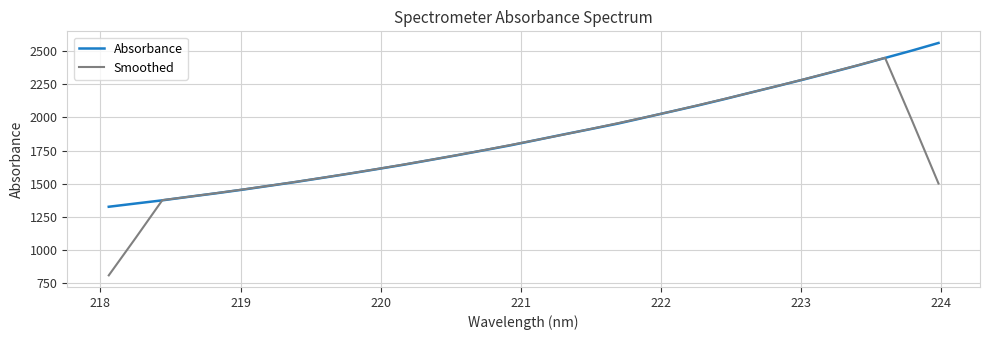

What is the maximum value for Absorbance?

2559.6